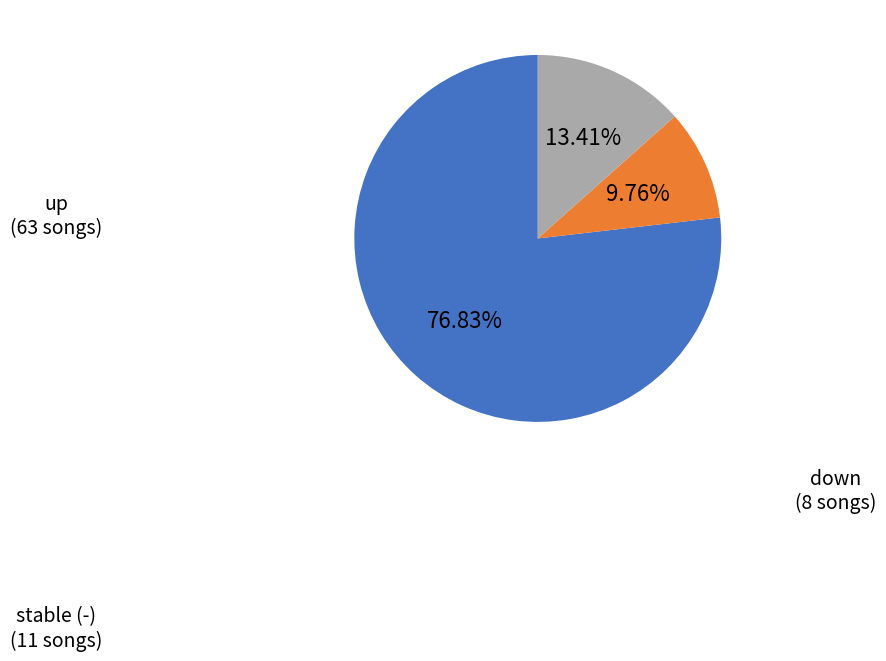

Is there any slice that represents more than half of the pie?

Yes